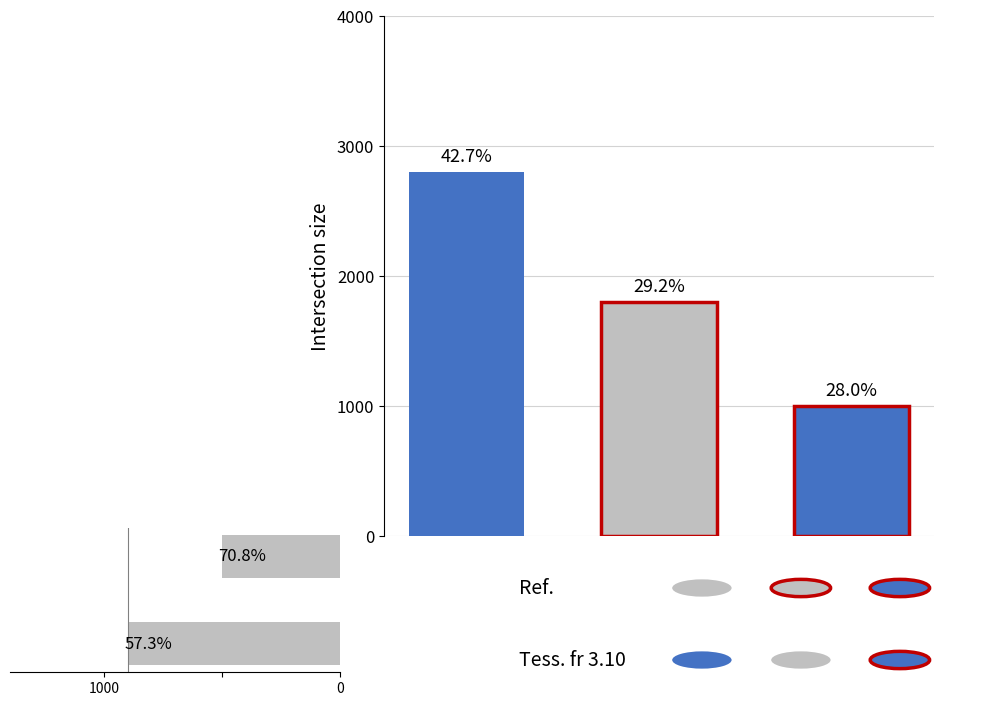

Are the bars grouped side by side (vs. stacked)?

No